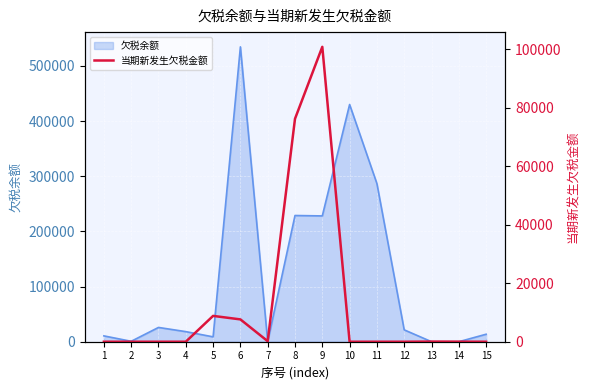

Reading left to right, extract all data points from this chart.

1=0.0	2=0.0	3=0.0	4=0.0	5=8833.2	6=7634.7	7=180.2	8=76245.8	9=100850.0	10=0.0	11=0.0	12=0.0	13=49.9	14=21.0	15=0.0